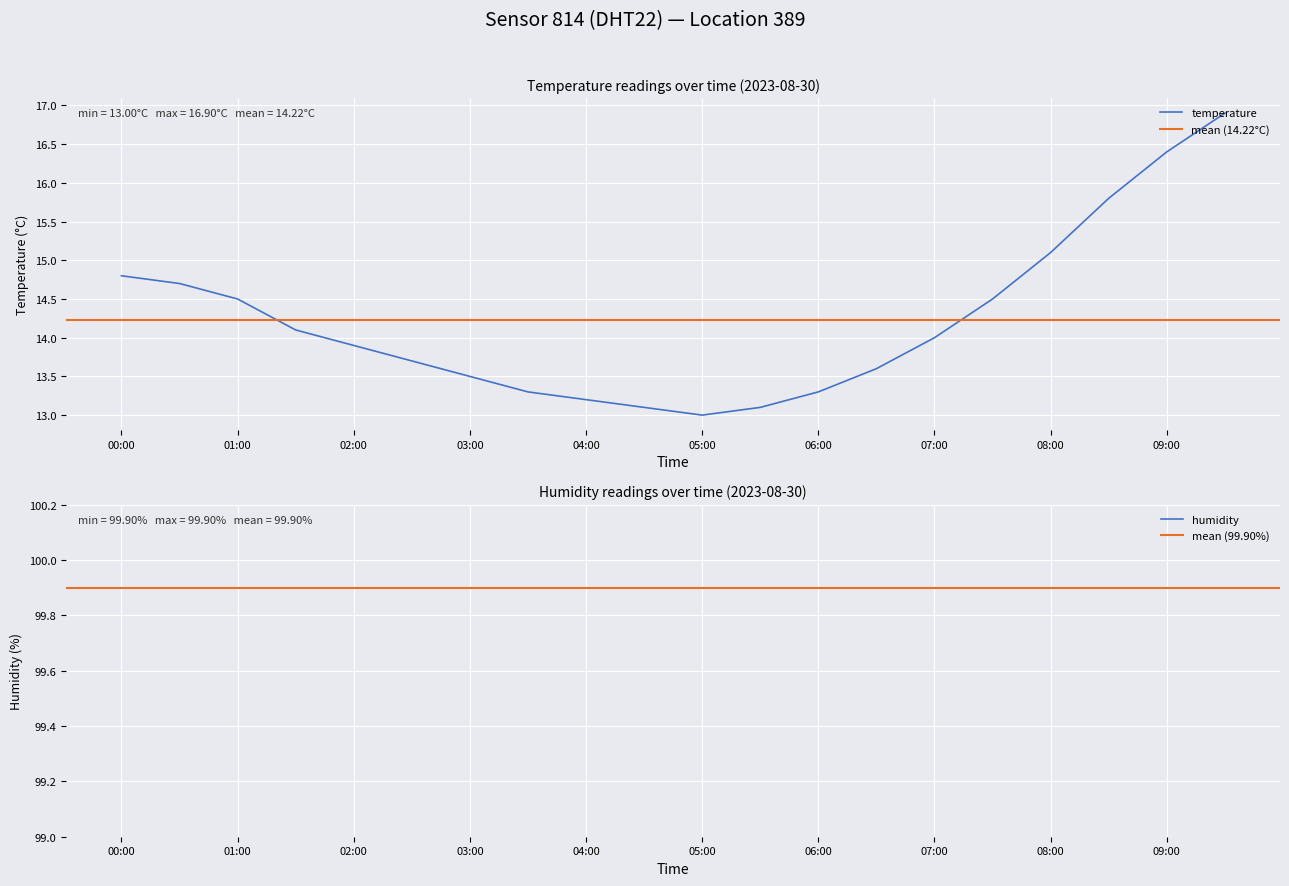

What position from the right is 09:30?

1